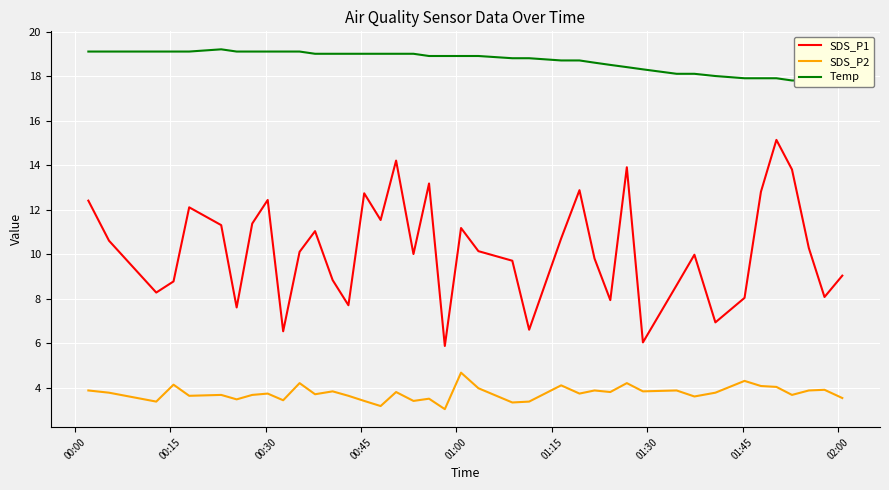

True or false: SDS_P2 and SDS_P1 cross at least once.

False